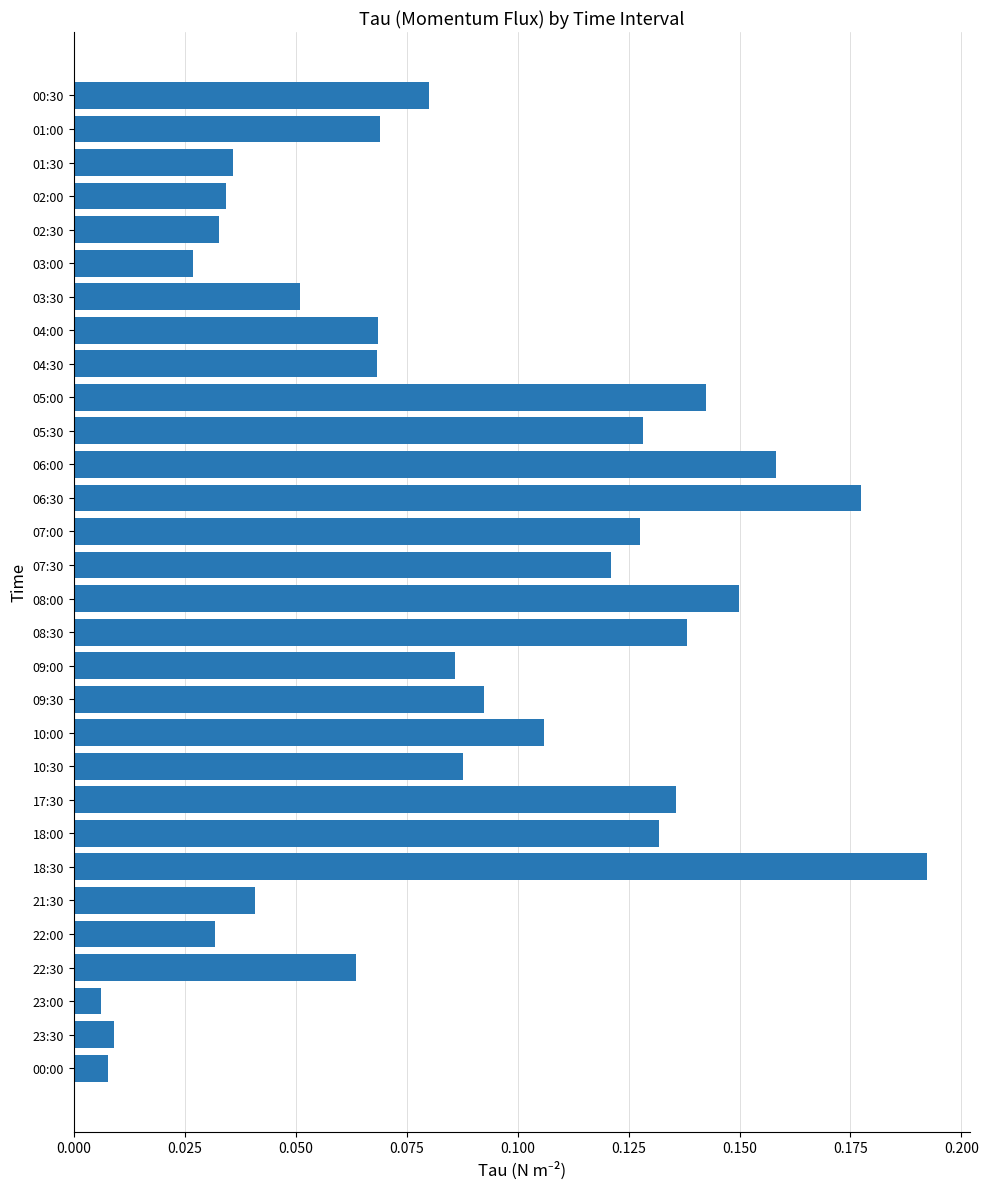

What is the label of the 2nd bar from the bottom?

23:30